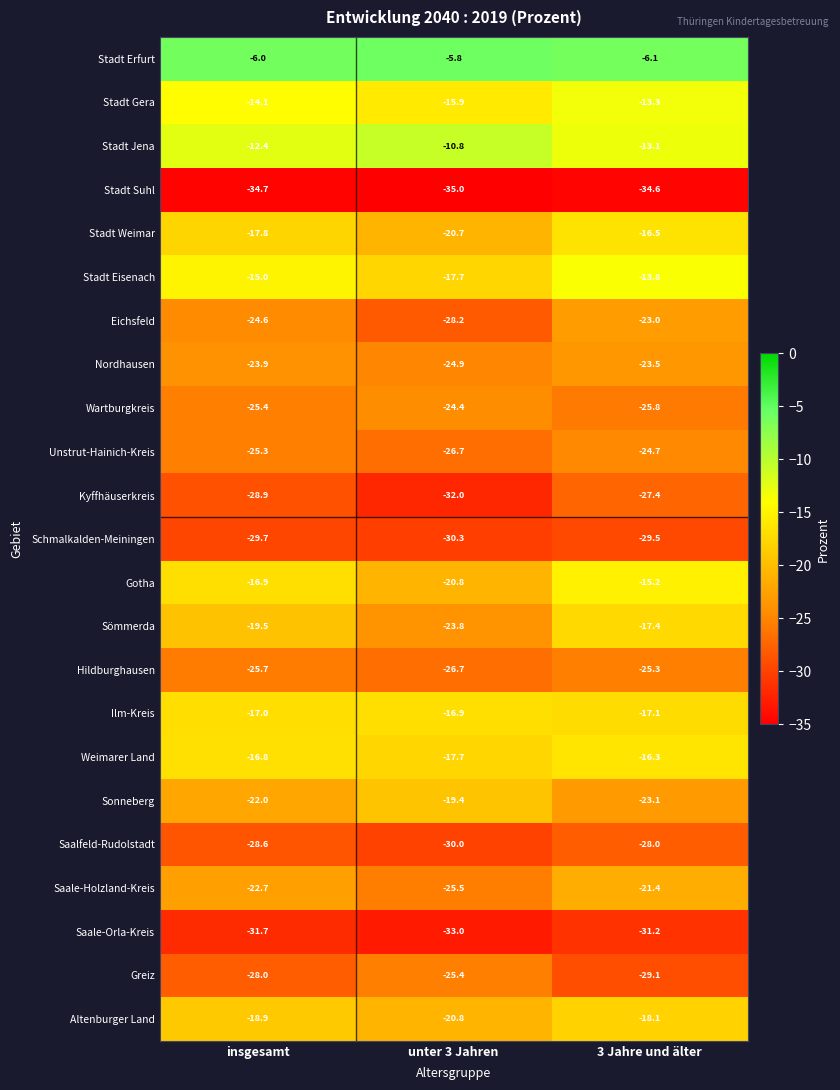

Which label corresponds to the smallest value in the chart?

unter 3 Jahren